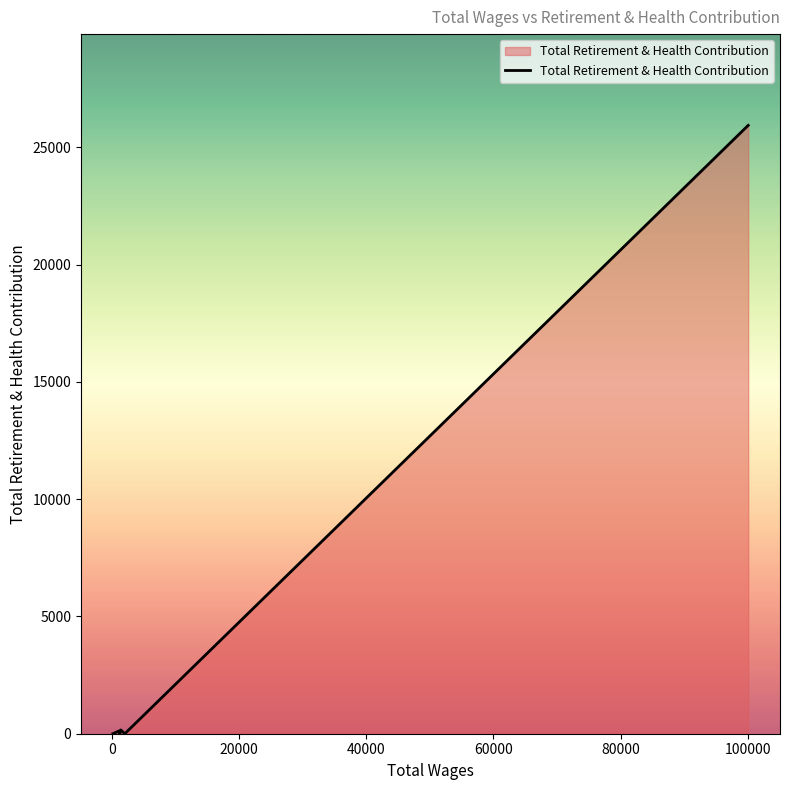

Reading right to left, what are all the values shown in this chart?

25939	0	0	162	0	116	0	0